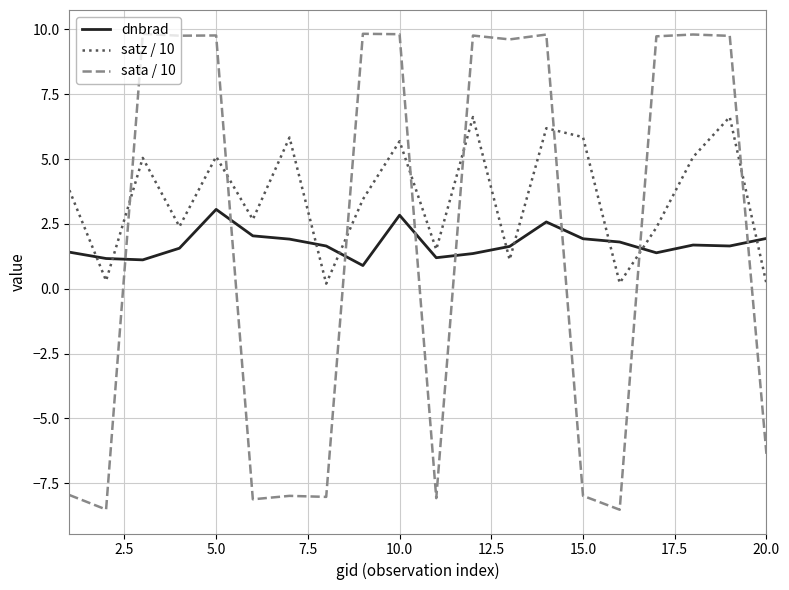

Which series has the widest spread of values?

sata / 10